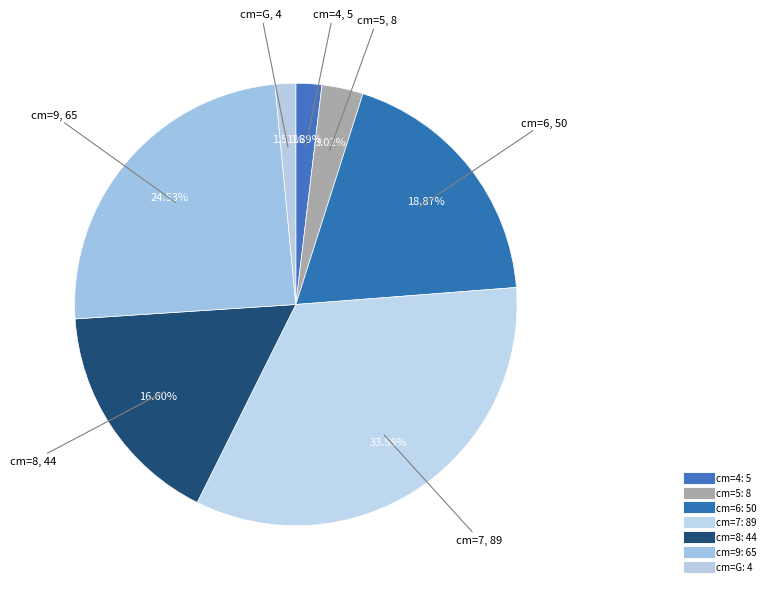

How many slices are in this pie chart?

7